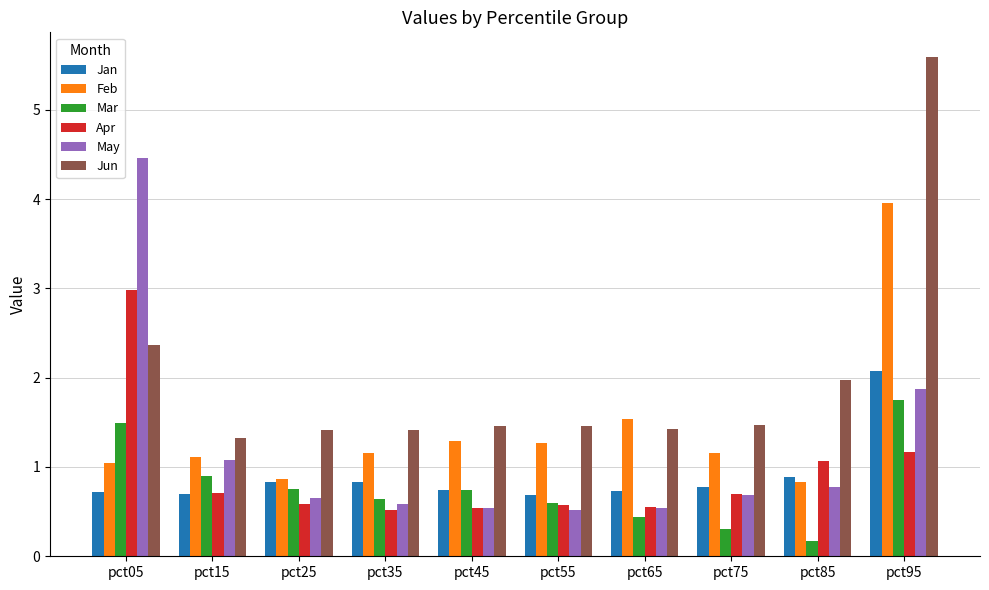

What are all the series names shown in the legend?

Jan, Feb, Mar, Apr, May, Jun